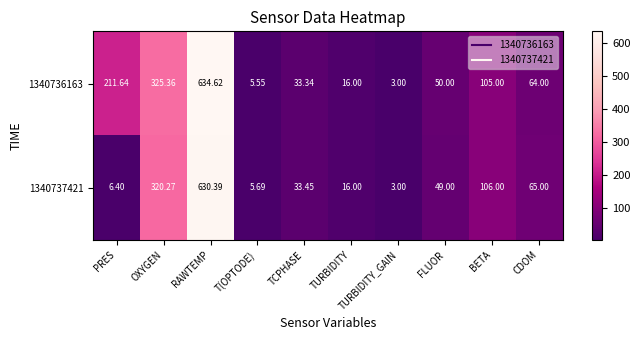

Which label corresponds to the largest value in the chart?

RAWTEMP